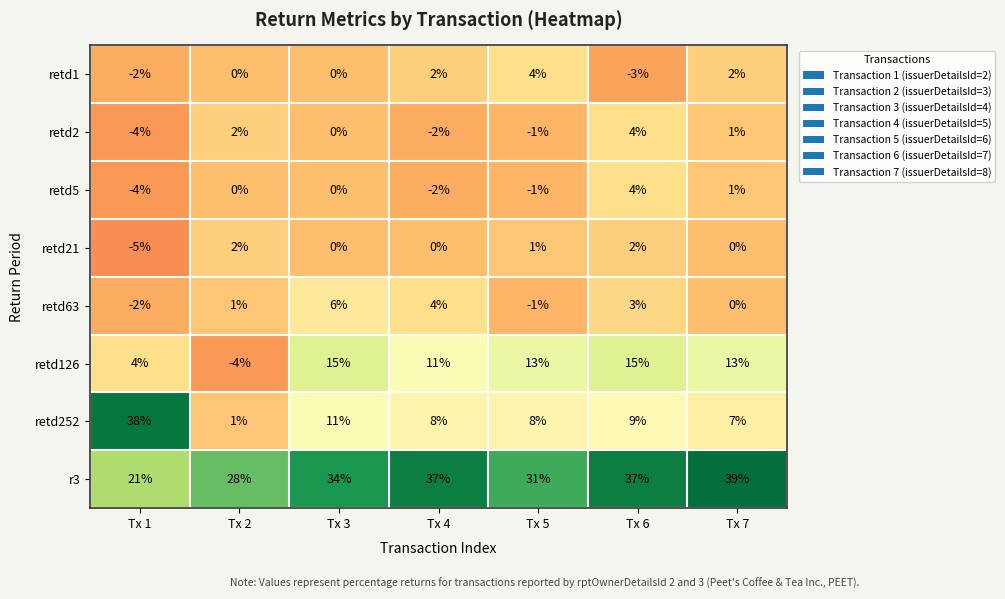

How many data points in retd252 are less than 8?

2